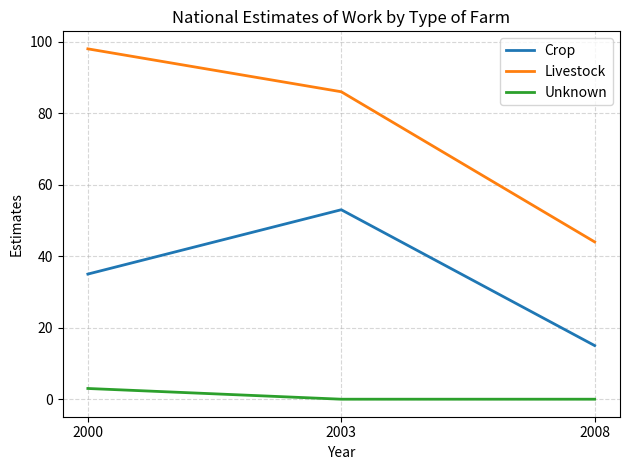

Does the chart have visible grid lines?

Yes